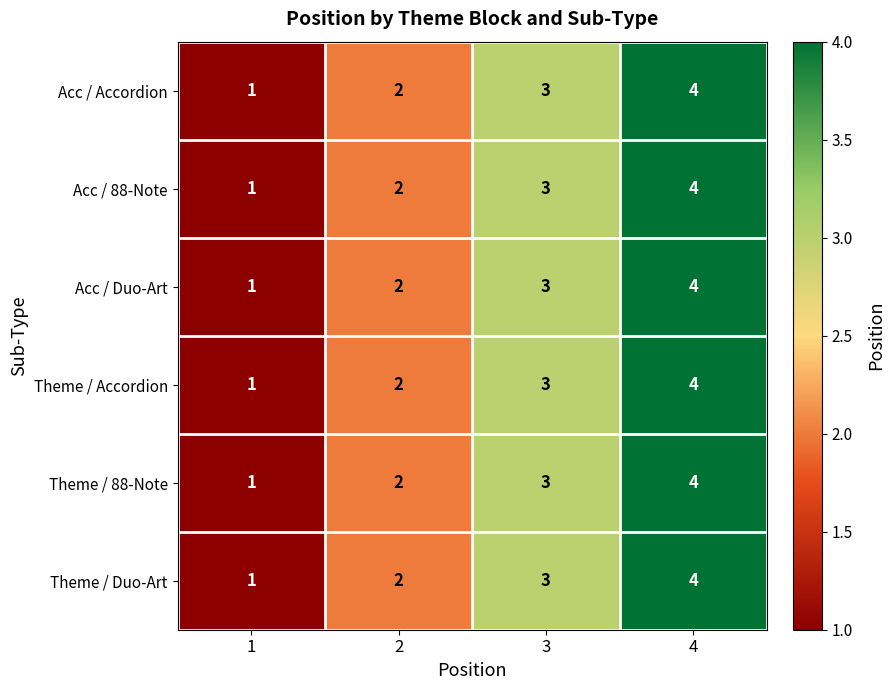

What is the sum of all Theme / Accordion values?

10